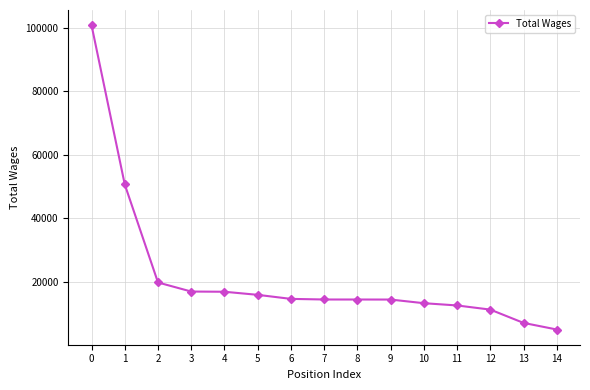

What is the sum of all values?

327317